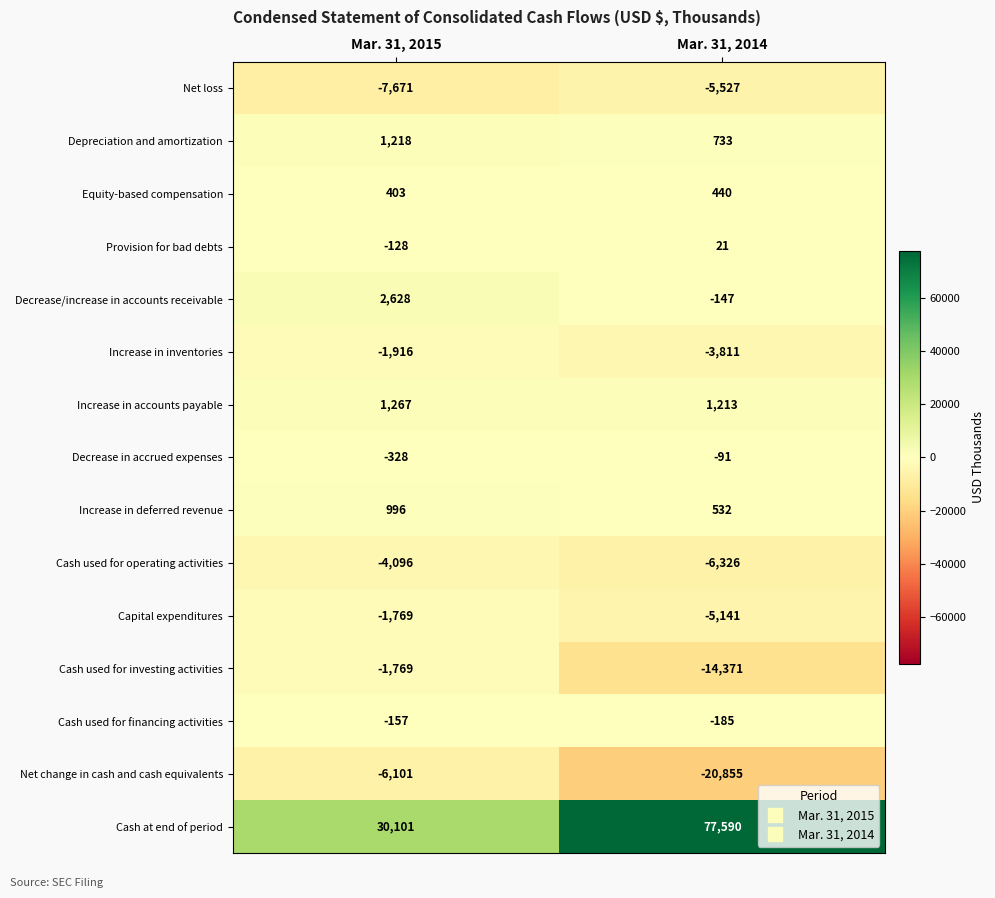

What is the sum of all Cash at end of period values?

107691